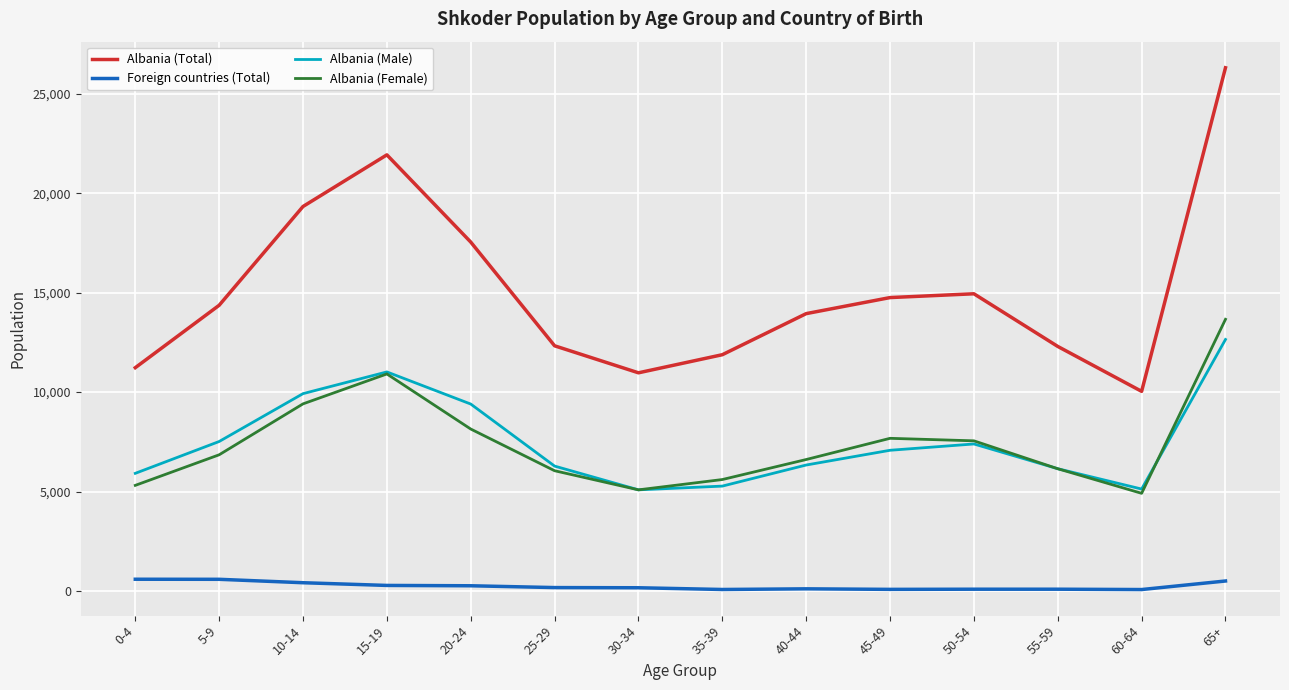

What is the approximate value of Albania (Female) at 65+, to the nearest 50?

13650